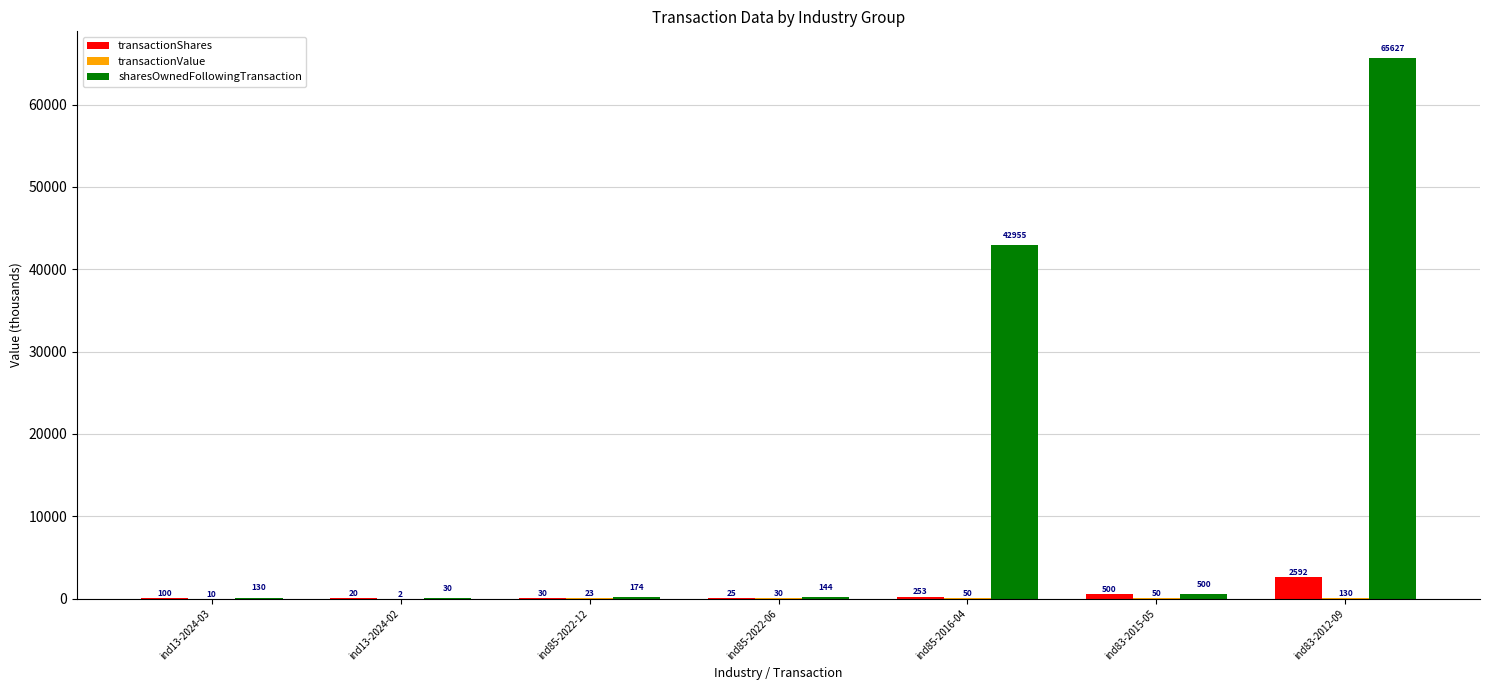

Which series has the largest total across all categories?

sharesOwnedFollowingTransaction